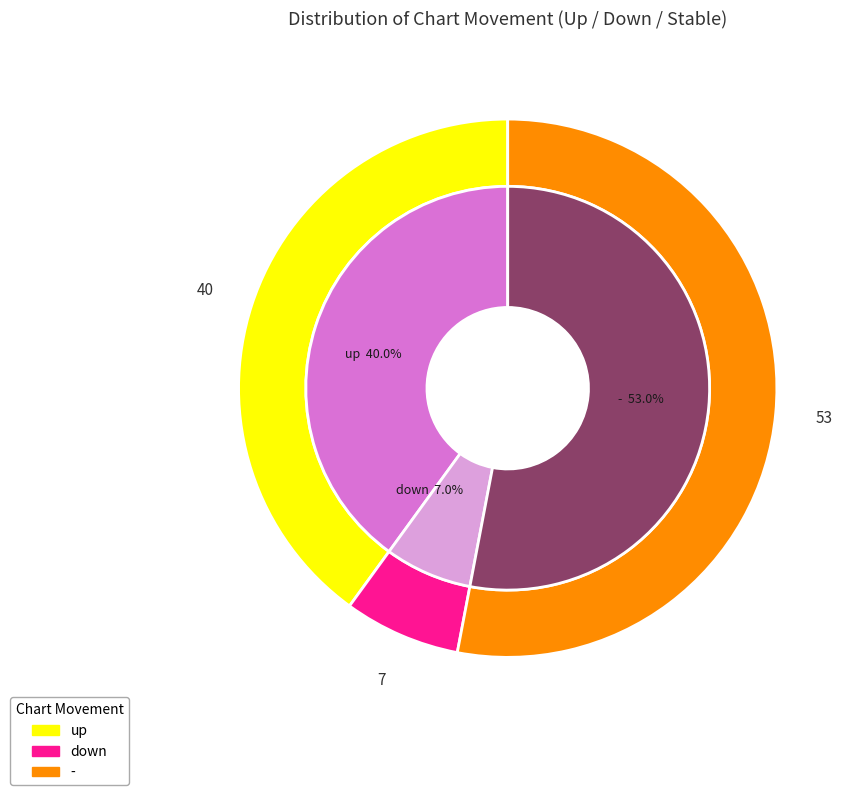

To the nearest percent, what is the difference between the down and - slice percentages?

46%